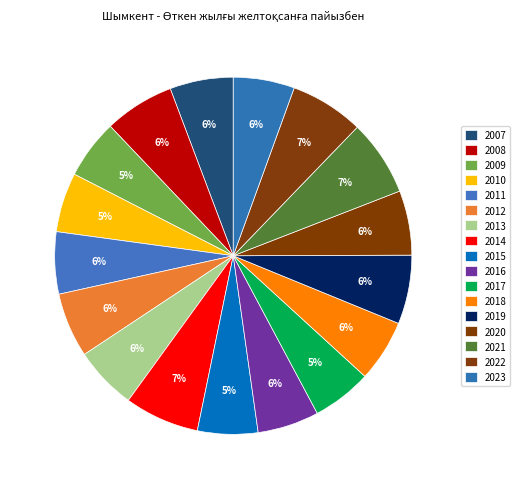

Rank the categories by value from highest to lowest.

2021, 2014, 2022, 2008, 2019, 2012, 2020, 2007, 2013, 2011, 2018, 2016, 2023, 2015, 2017, 2010, 2009